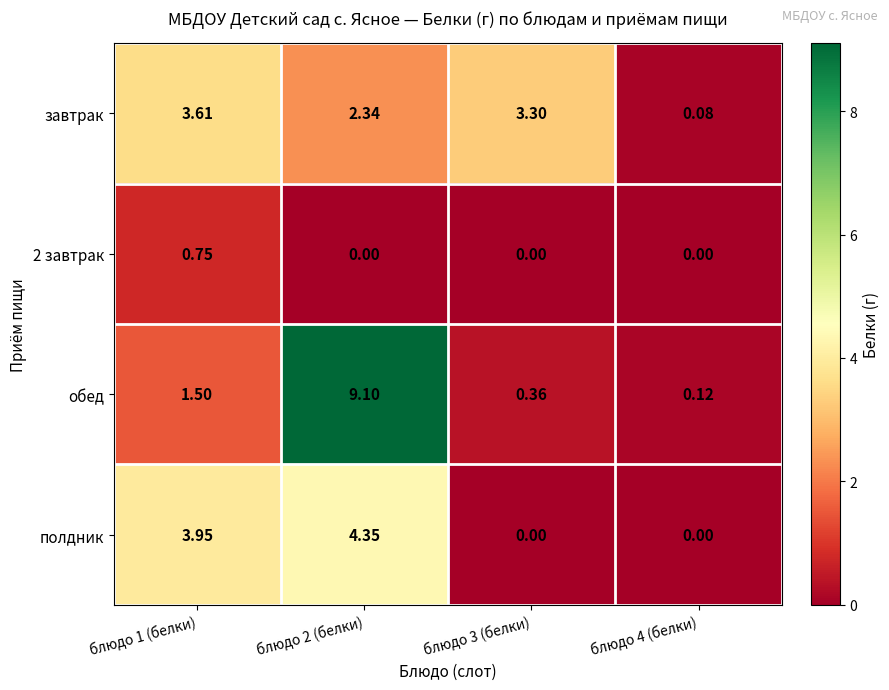

Rank the series by their maximum value, from lowest to highest.

2 завтрак, завтрак, полдник, обед